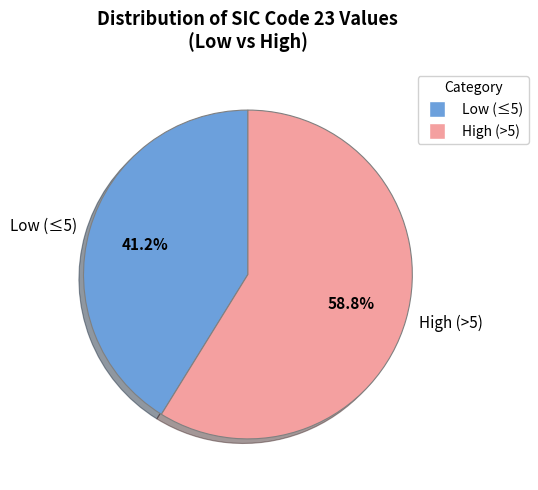

Is there any slice that represents more than half of the pie?

Yes